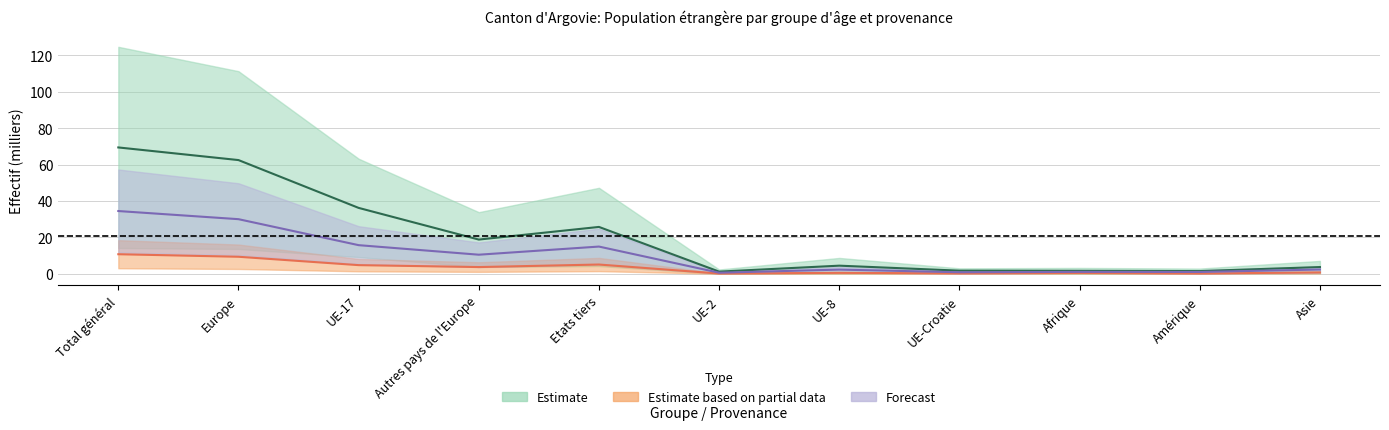

What is the sum of the 18 - 64 ans Total values at UE-Croatie and Afrique?

3.4